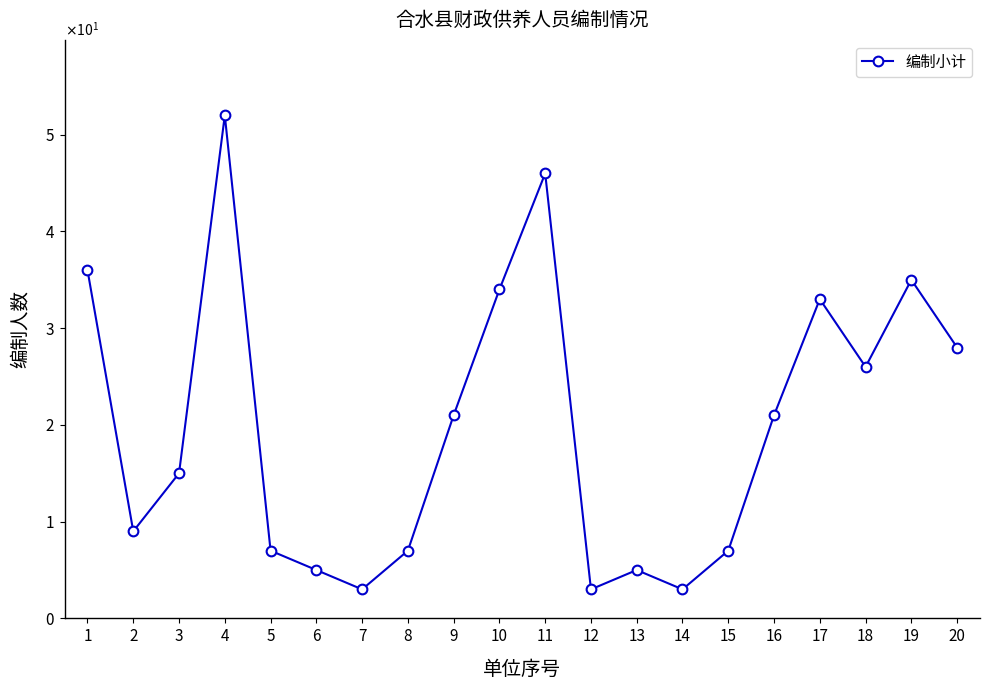

Does the chart have visible grid lines?

No